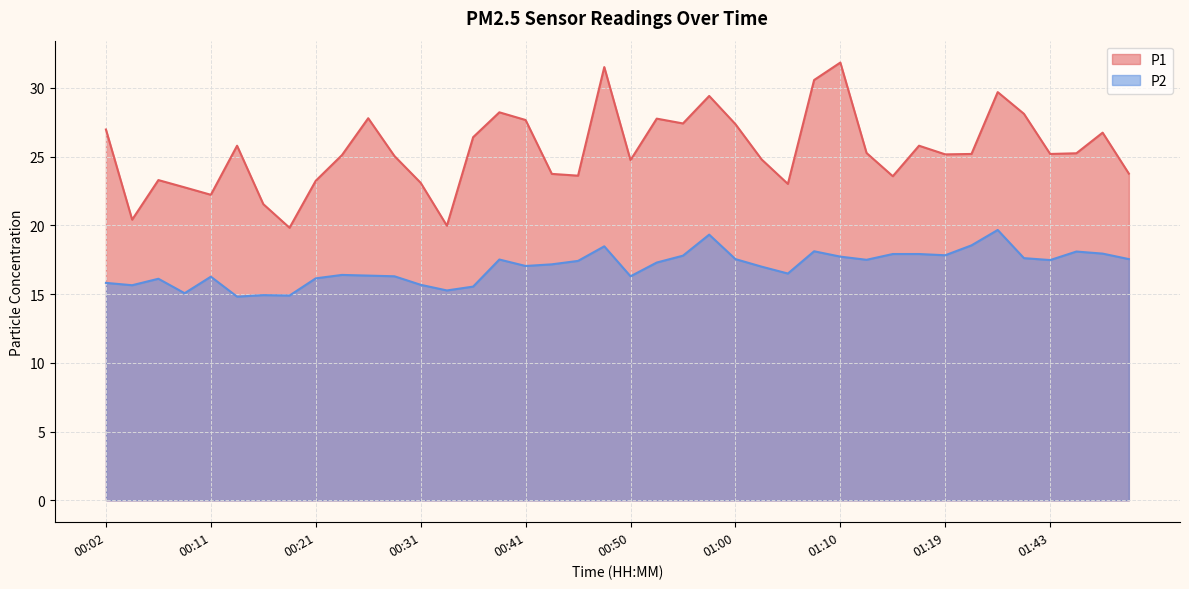

At which label is P2 closest to 17?

01:02